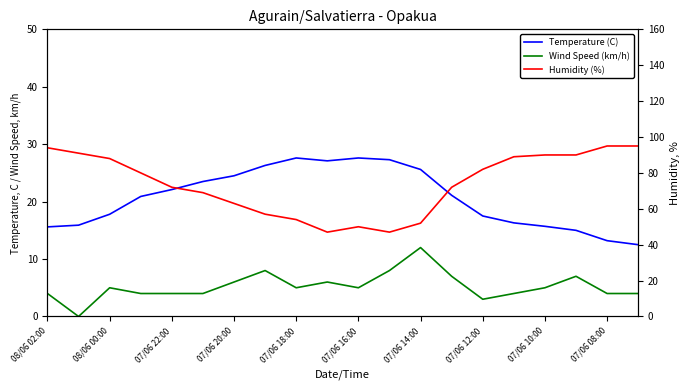

Is it true that Temperature (C) equals 9.0 at 13?

False